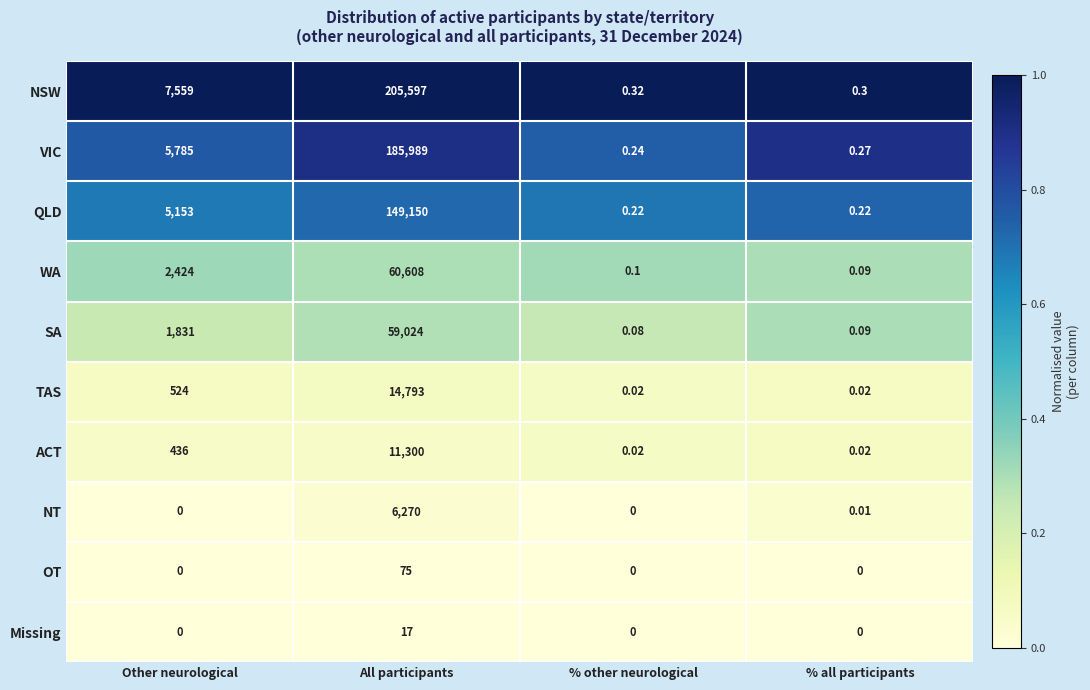

At which category is the sum across all series the highest?

All participants